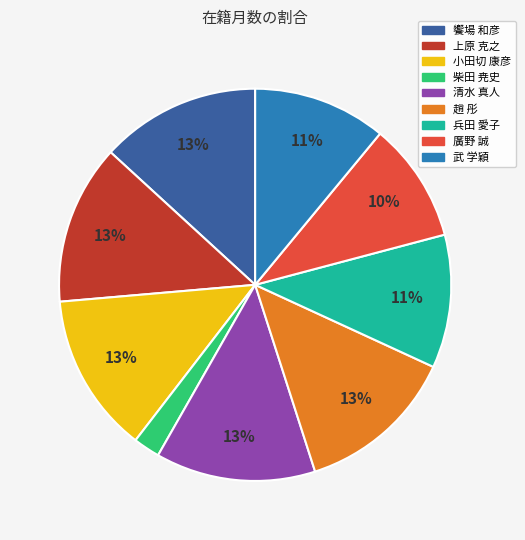

Combined, do 小田切 康彦 and 趙 彤 account for over 50%?

No